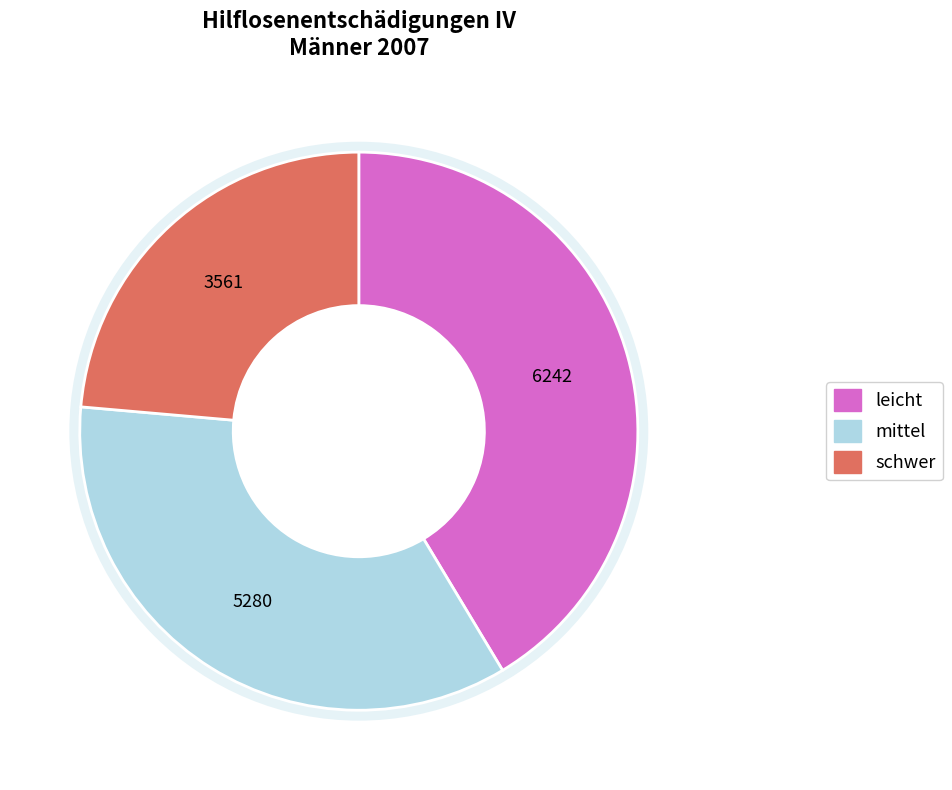

Does any single category account for the majority?

No